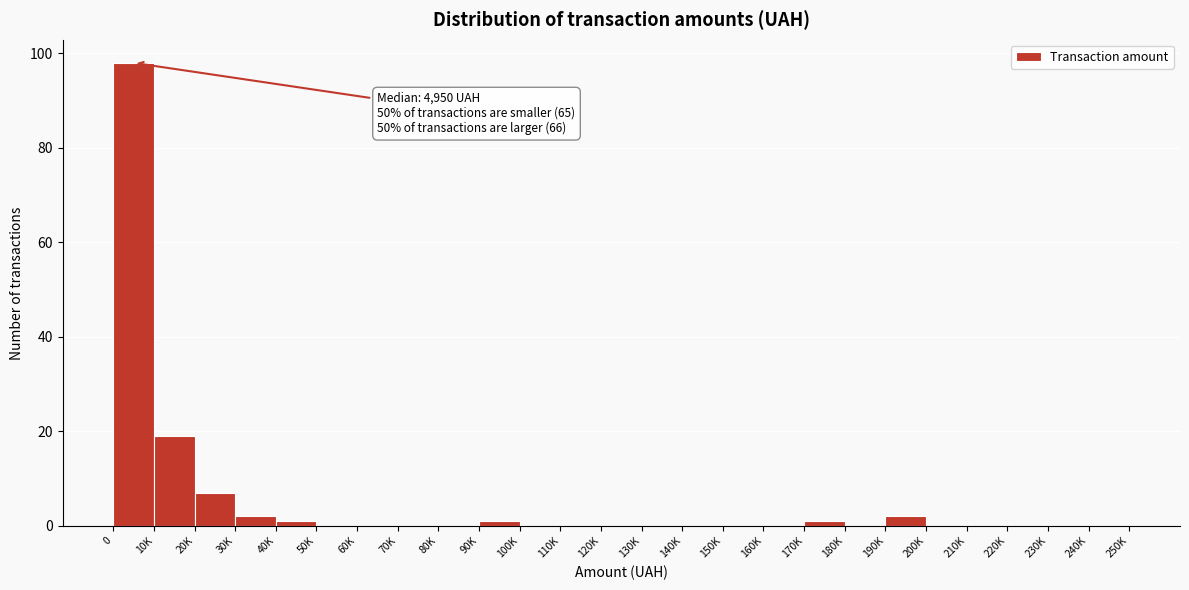

Reading left to right, extract all data points from this chart.

0=98	10K=19	20K=7	30K=2	40K=1	50K=0	60K=0	70K=0	80K=0	90K=1	100K=0	110K=0	120K=0	130K=0	140K=0	150K=0	160K=0	170K=1	180K=0	190K=2	200K=0	210K=0	220K=0	230K=0	240K=0